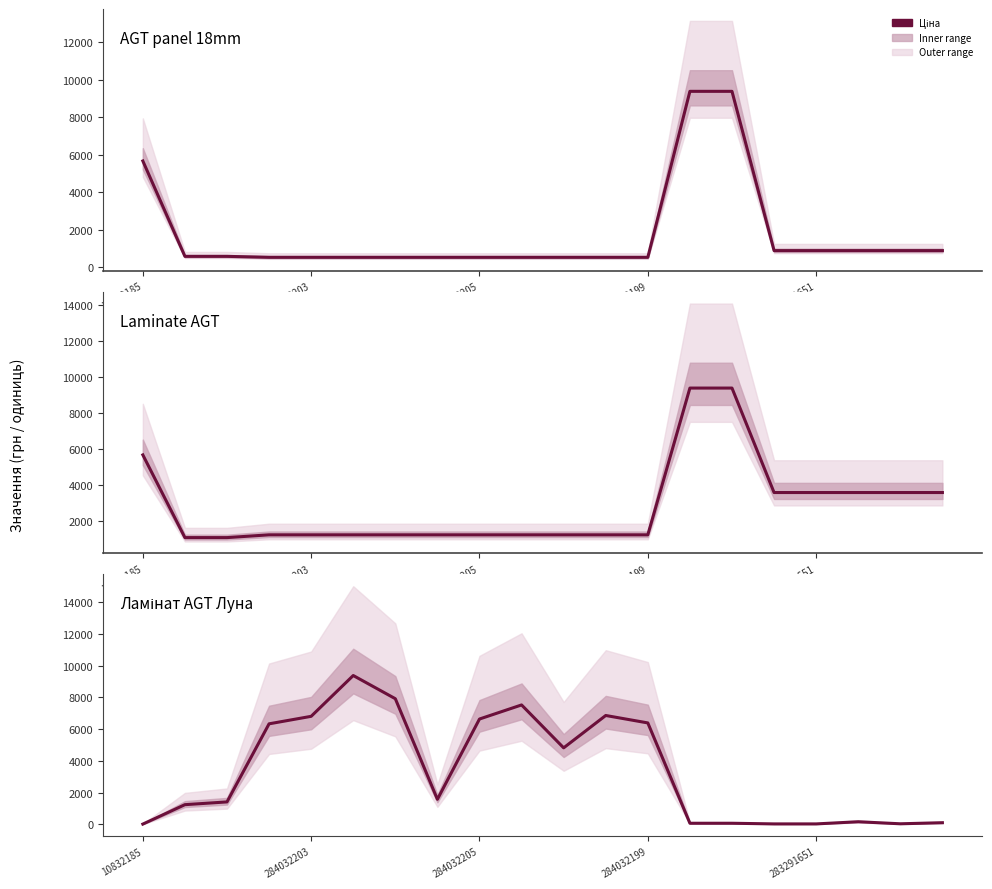

What is the average value of the Доп. ціна series?

2843.8